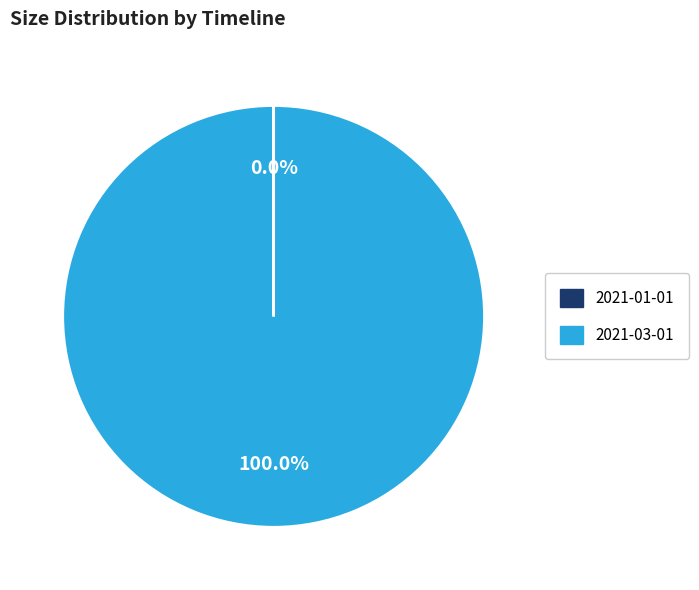

Does any single category account for the majority?

Yes